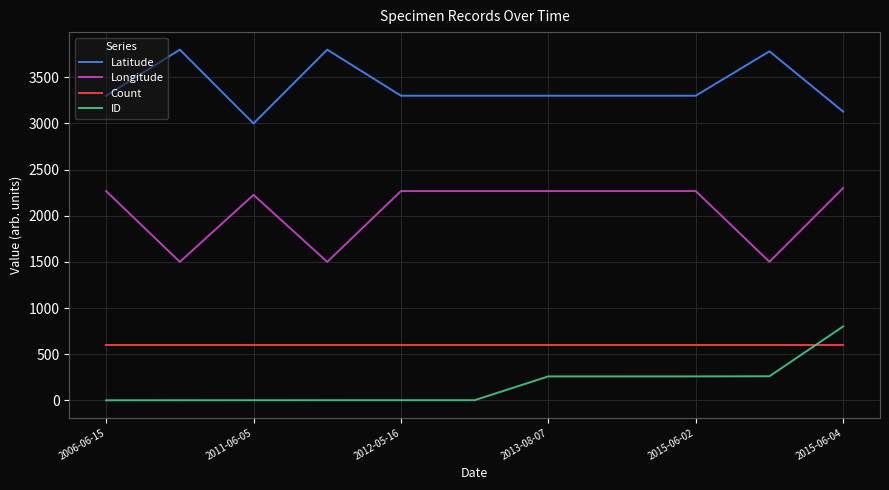

How many intersections are there between ID and Count?

1